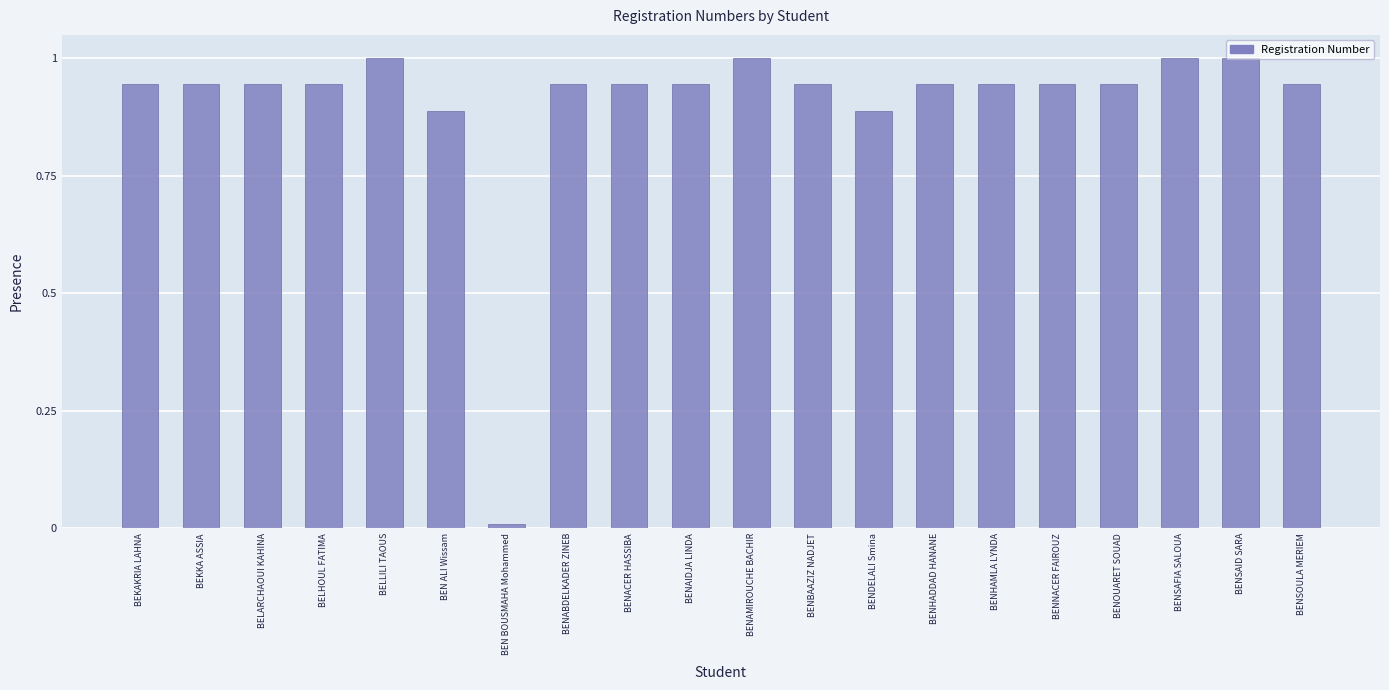

What is the sum of the values at BENACER HASSIBA and BENABDELKADER ZINEB?

1.9